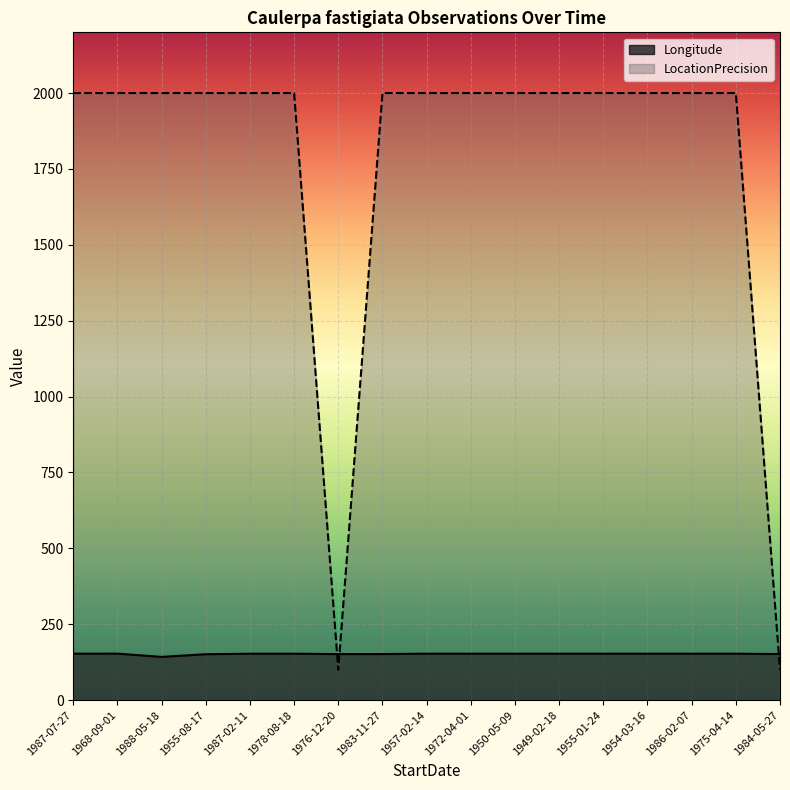

Which series has the largest total across all categories?

LocationPrecision